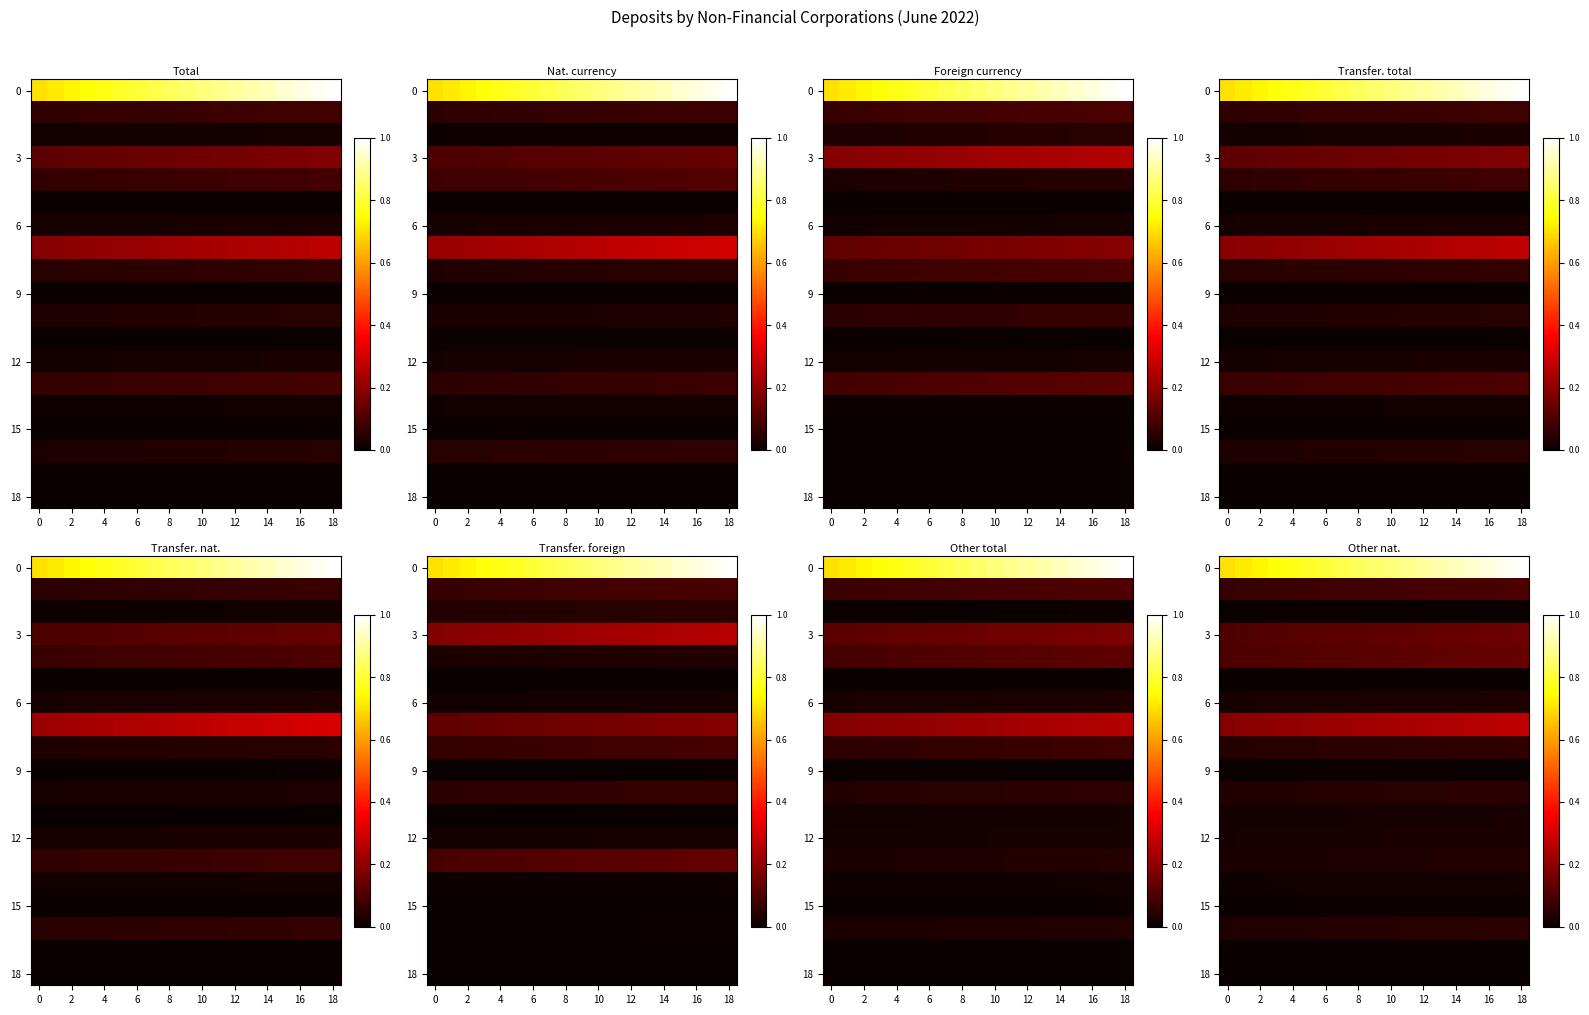

What is the sum of all row_4 values?

2.3